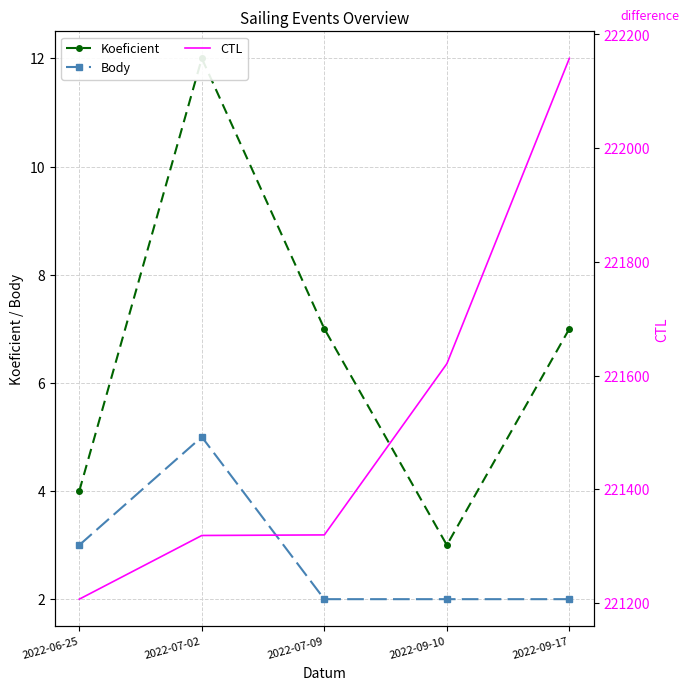

Where is the first local minimum for Koeficient?

2022-09-10